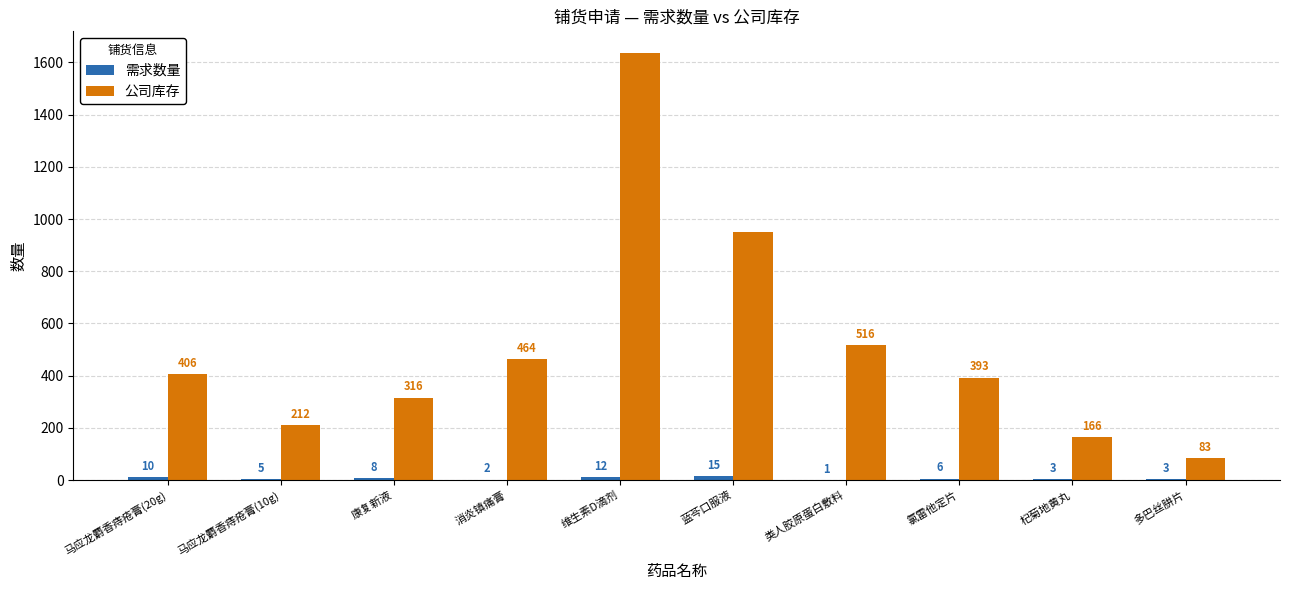

True or false: 公司库存 has a value of 268 at 氯雷他定片.

False